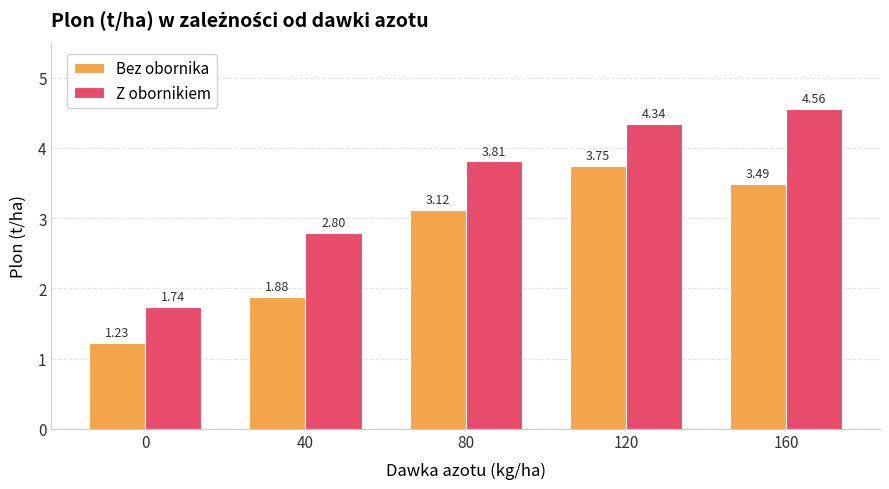

Where is Z obornikiem nearest to the value 3?

40